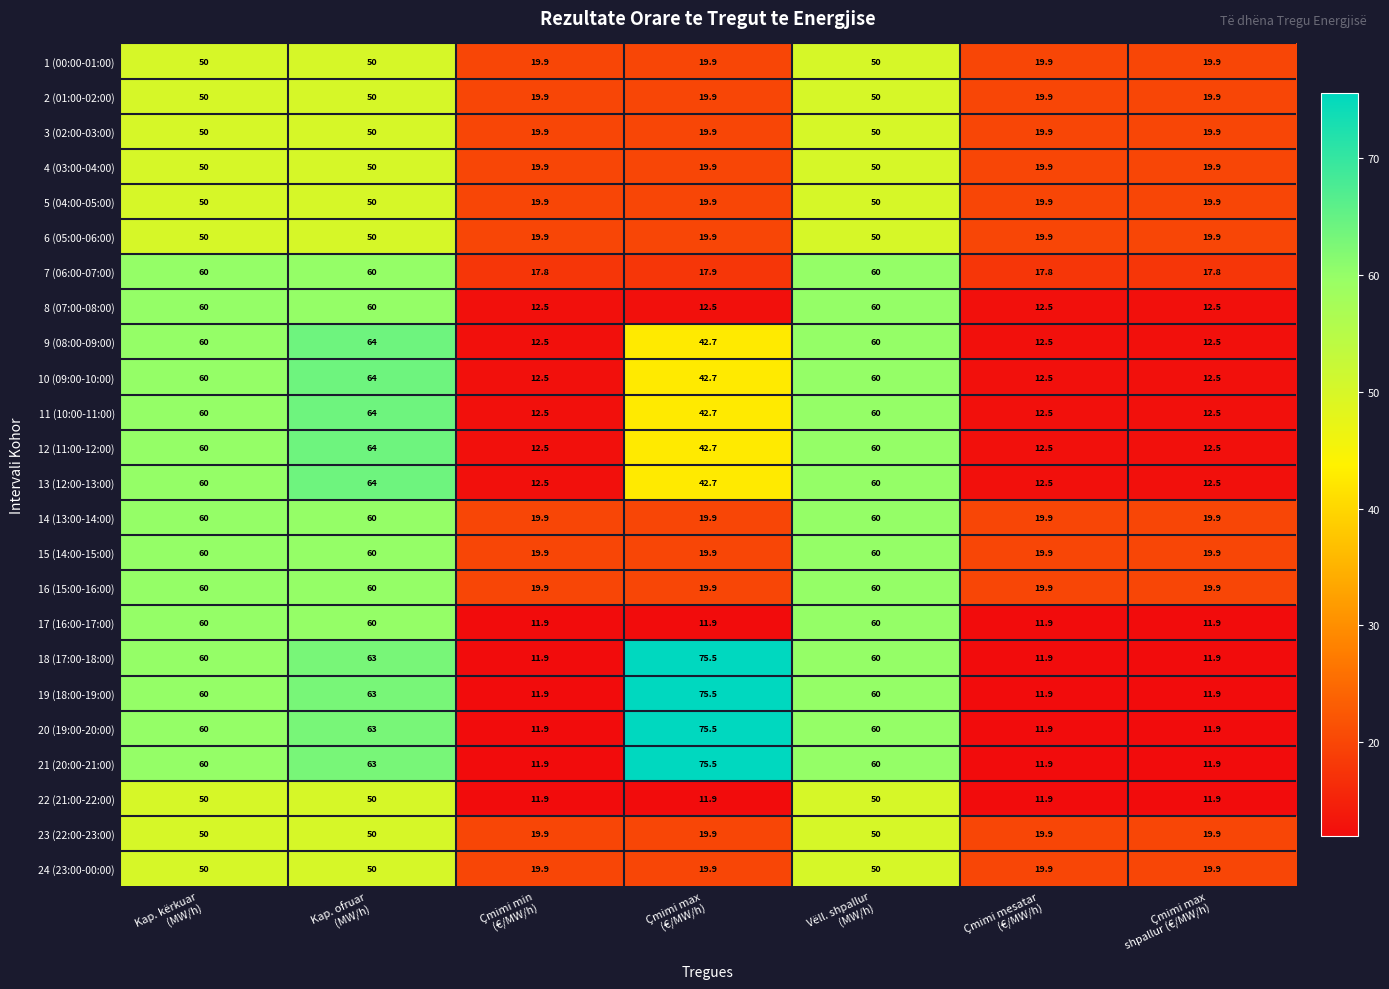

What is the difference between the second highest and minimum values in the 17 (16:00-17:00) series?

48.1